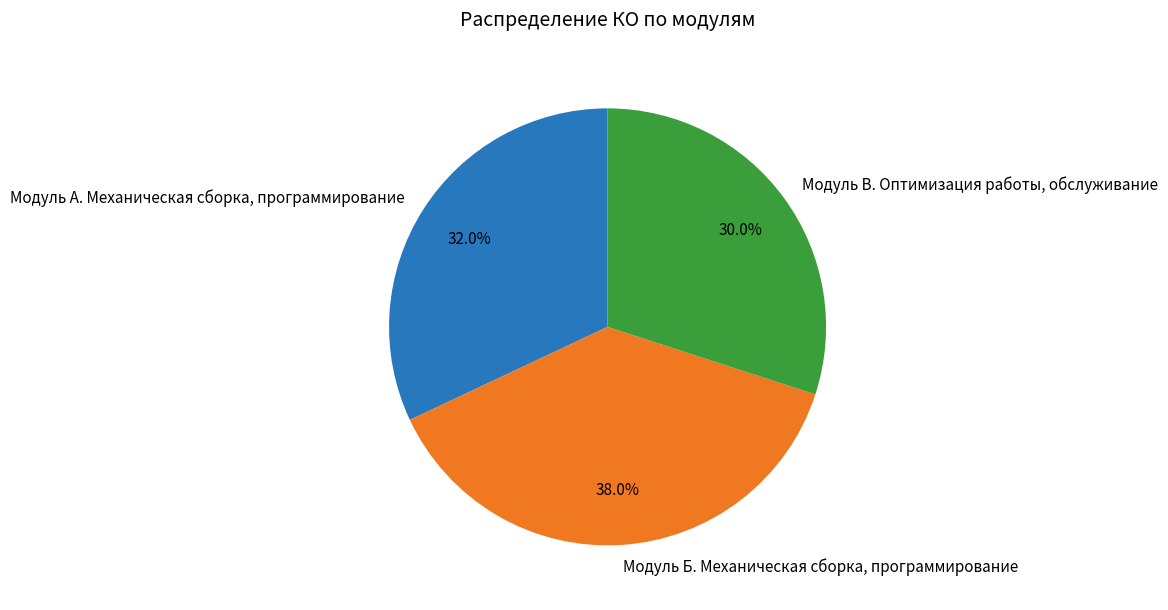

How many slices are in this pie chart?

3